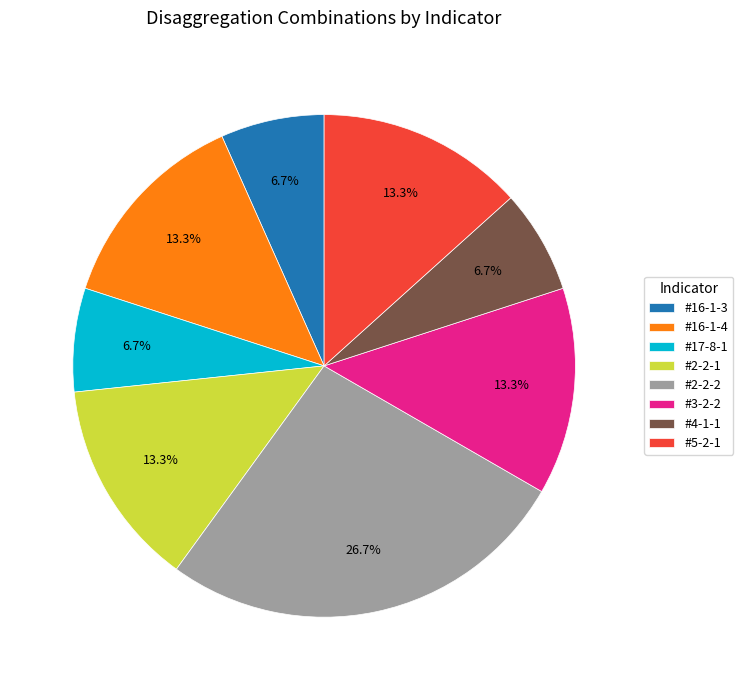

How many segments does this pie chart have?

8